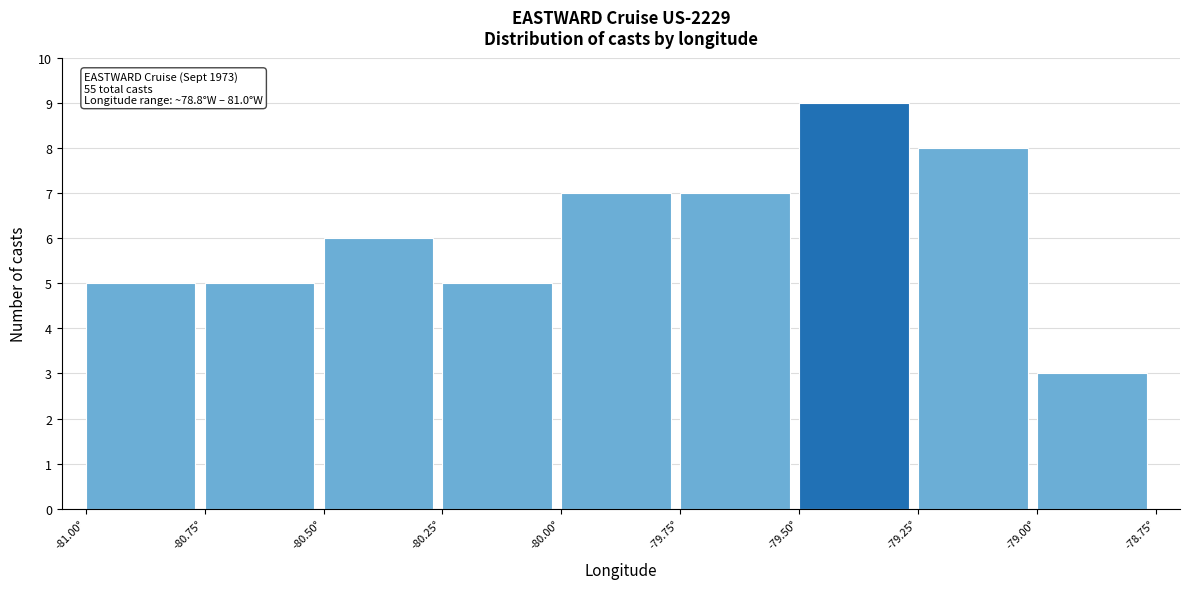

Which range on the x-axis has the tallest bar?

-79.50 to -79.25